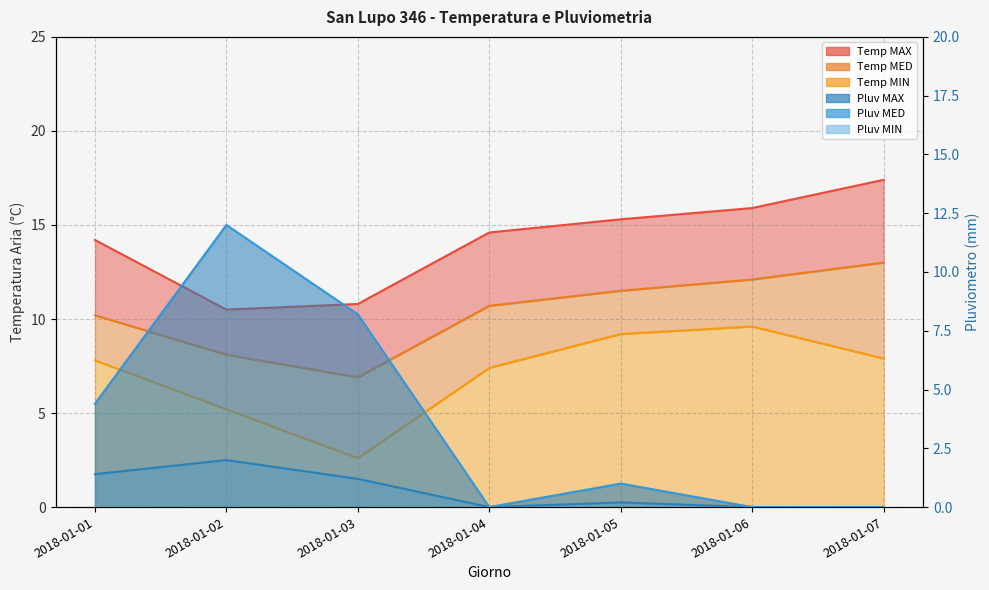

Which series has the widest spread of values?

Pluv MED